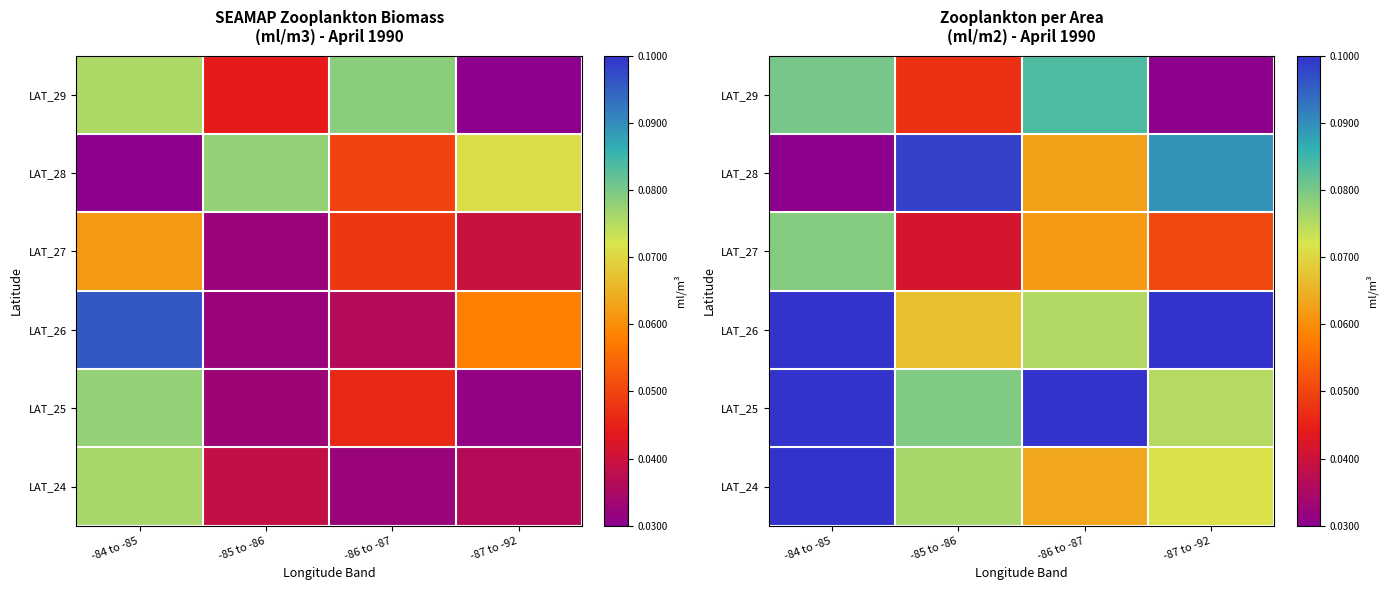

What is the sum of all LAT_27 values?

0.2